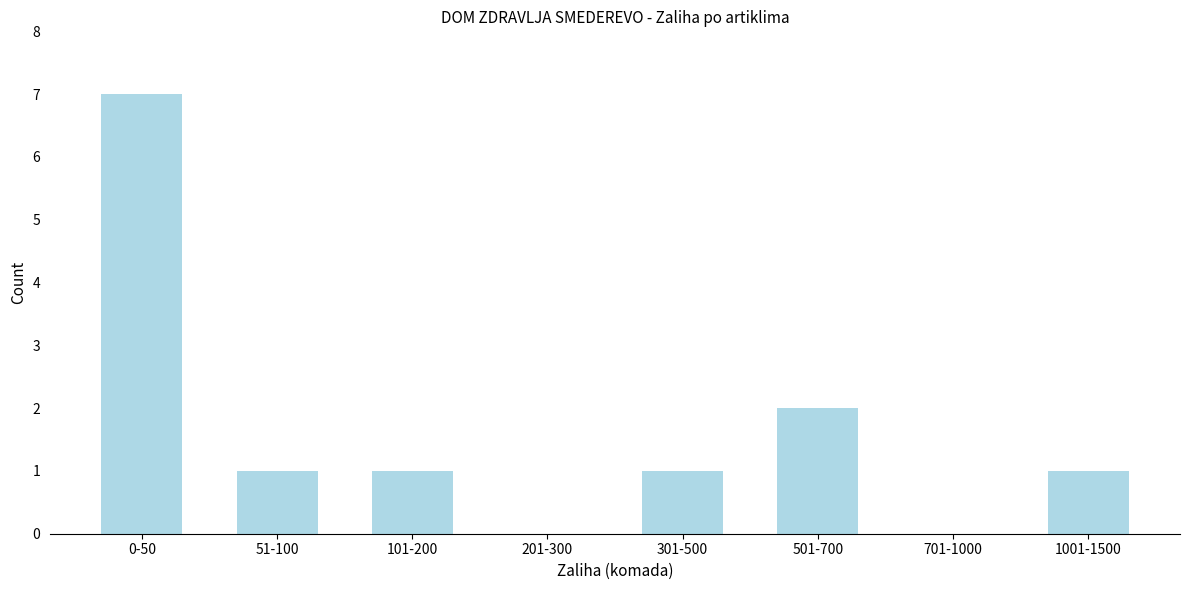

Reading left to right, transcribe all the data shown in this chart.

0-50=7	51-100=1	101-200=1	201-300=0	301-500=1	501-700=2	701-1000=0	1001-1500=1